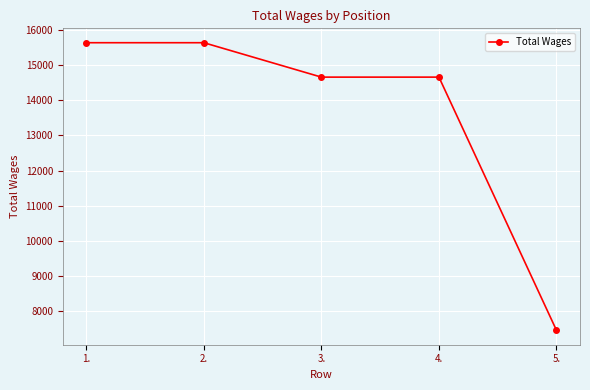

What is the value of the 3rd point from the left?

14658